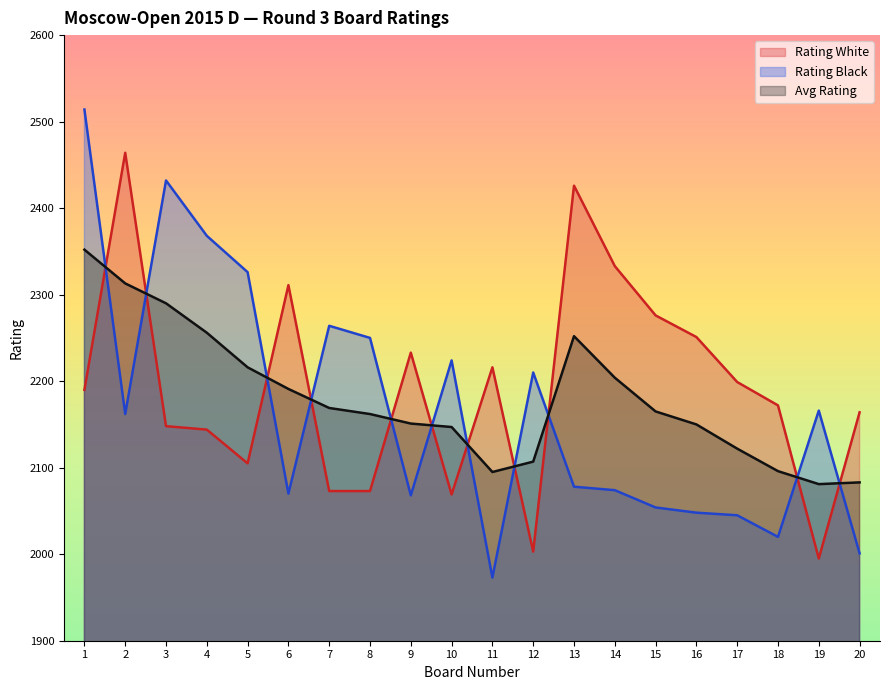

Reading left to right, transcribe all the data shown in this chart.

Rating White: 2190	2464	2148	2144	2105	2311	2073	2073	2233	2069	2216	2003	2426	2333	2276	2251	2199	2172	1995	2164
Rating Black: 2514	2162	2432	2368	2326	2070	2264	2250	2068	2224	1973	2210	2078	2074	2054	2048	2045	2020	2166	2001
Avg Rating: 2352	2313	2290	2256	2216	2191	2169	2162	2151	2147	2095	2107	2252	2204	2165	2150	2122	2096	2081	2083